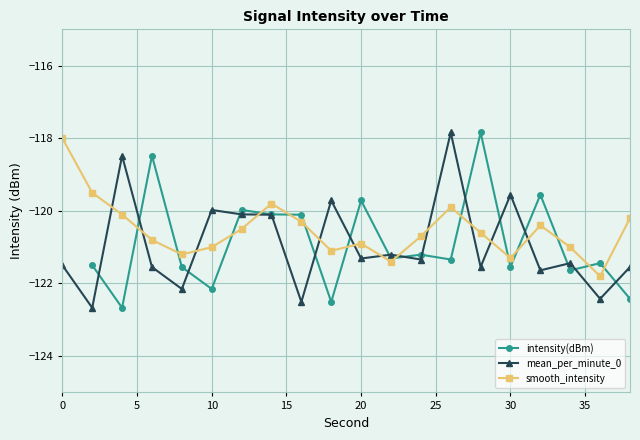

True or false: mean_per_minute_0 has more than 1 interior local peaks.

True